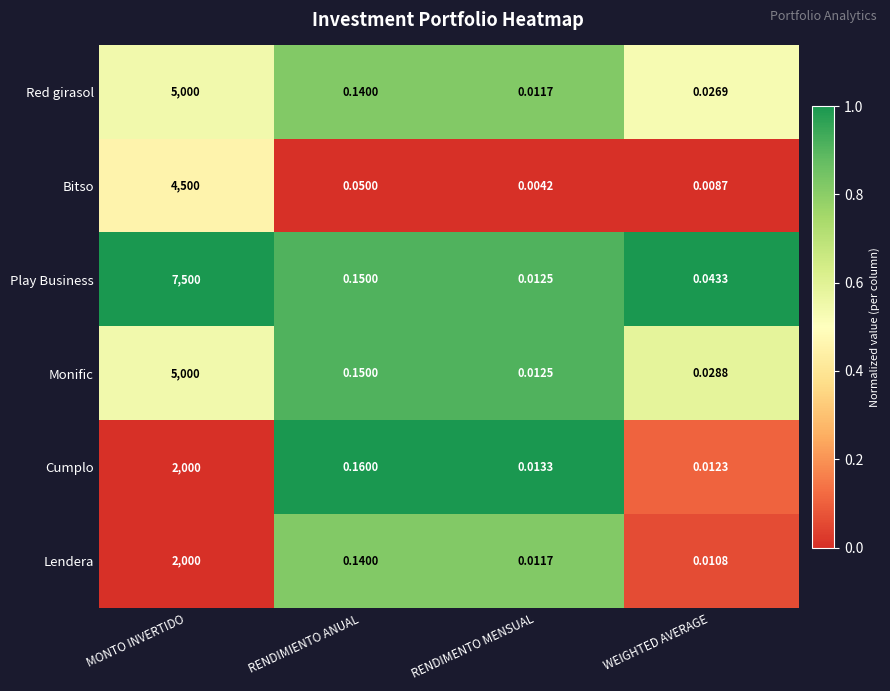

Which series has the largest total across all categories?

Play Business